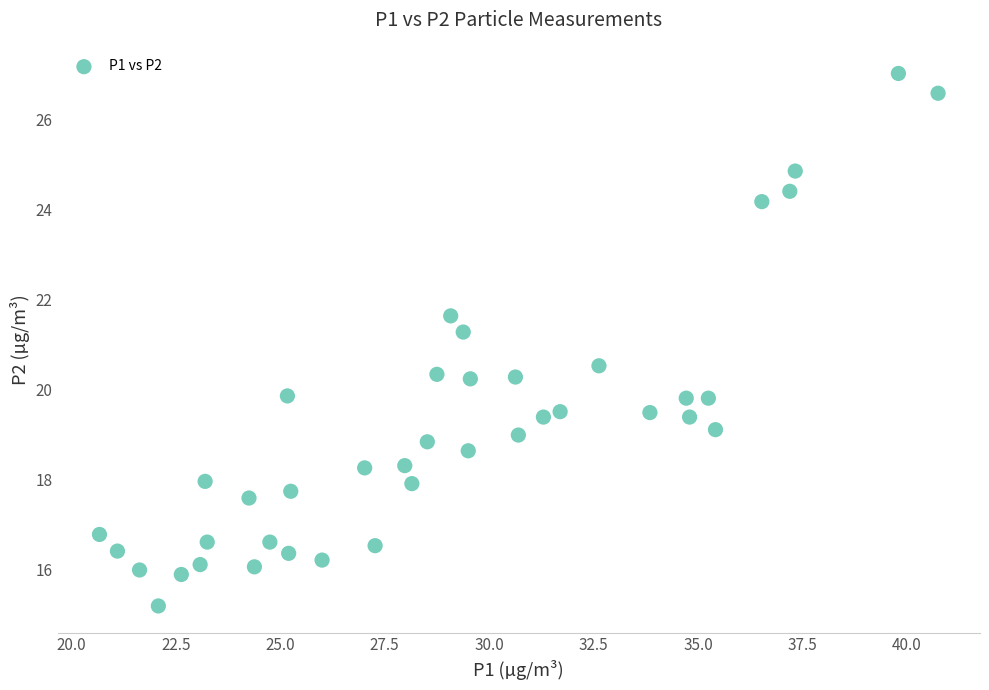

What Y value in the scatter plot is closest to 21?

21.3